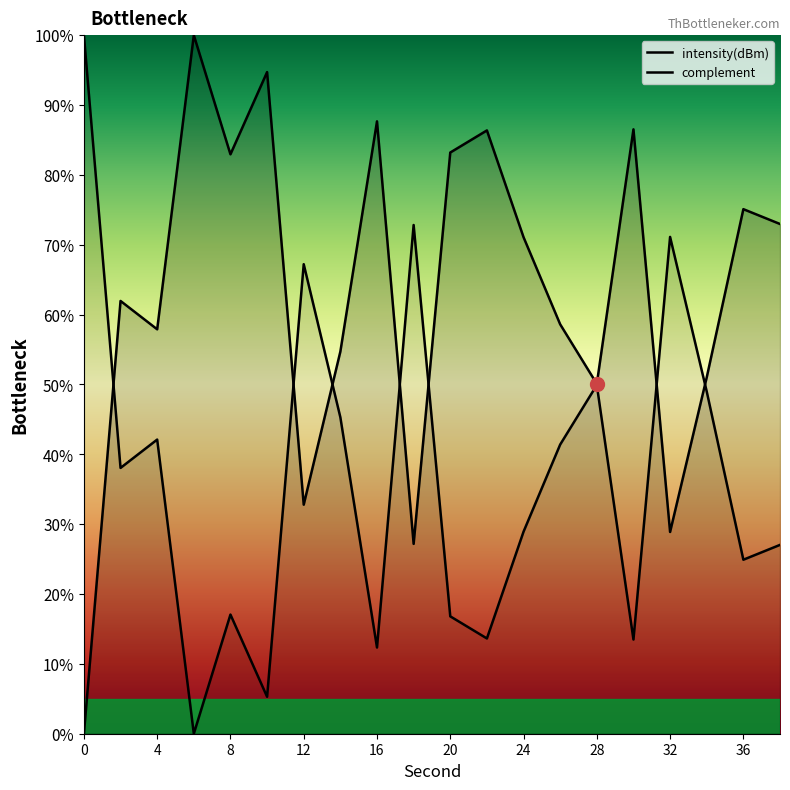

Where is the first local maximum?

2